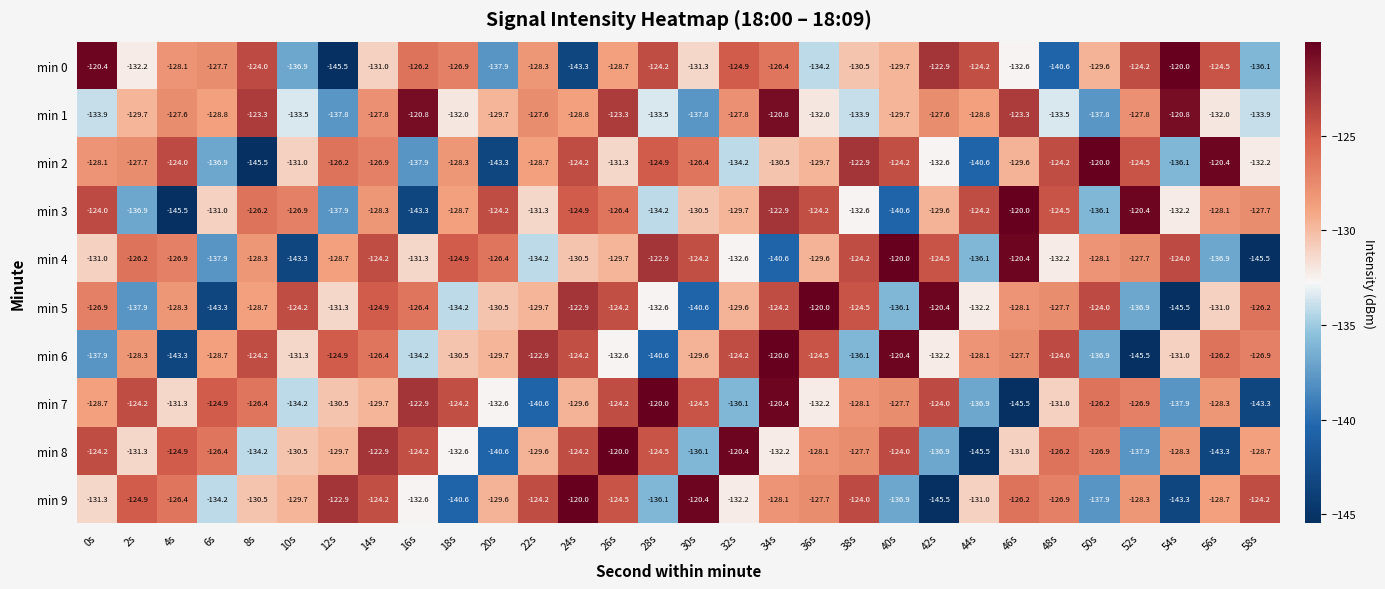

What is the lowest value of the min 6 series?

-145.5